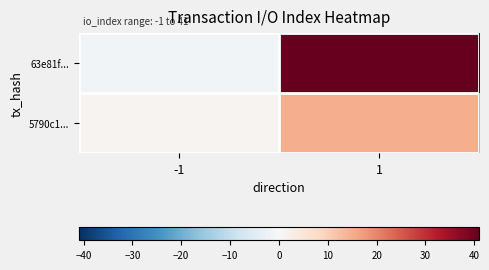

Rank the series at 1 from lowest to highest value.

5790c1..., 63e81f...